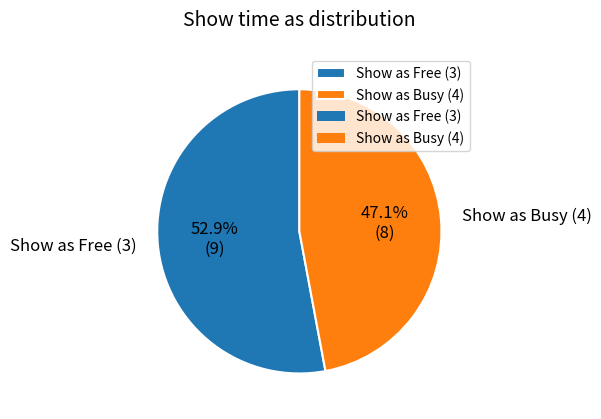

Between Show as Busy (4) and Show as Free (3), which is larger?

Show as Free (3)